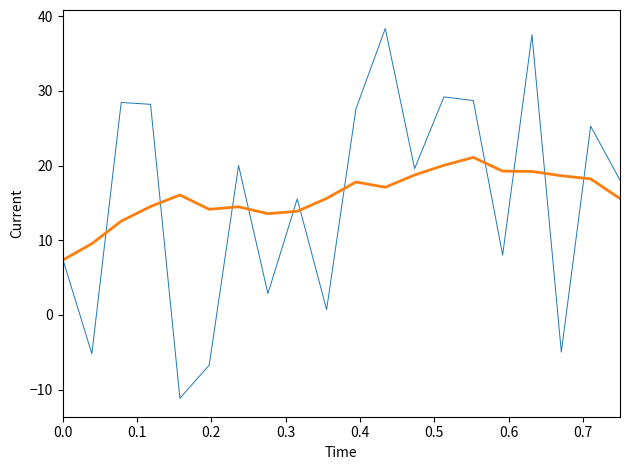

What is the smallest value displayed?

-11.2